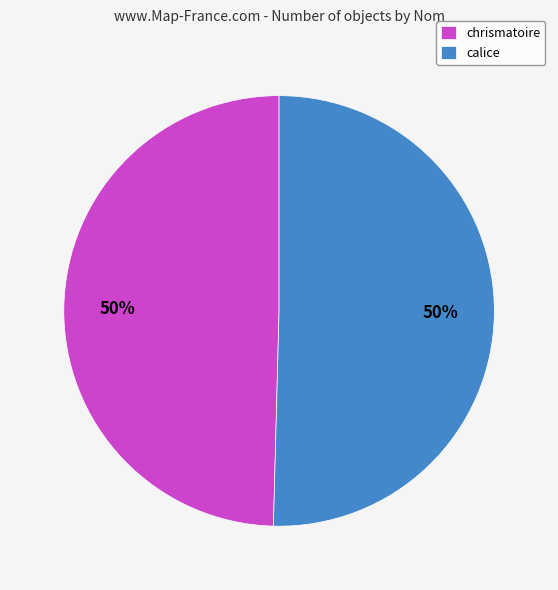

To the nearest percent, what portion does chrismatoire represent?

50%